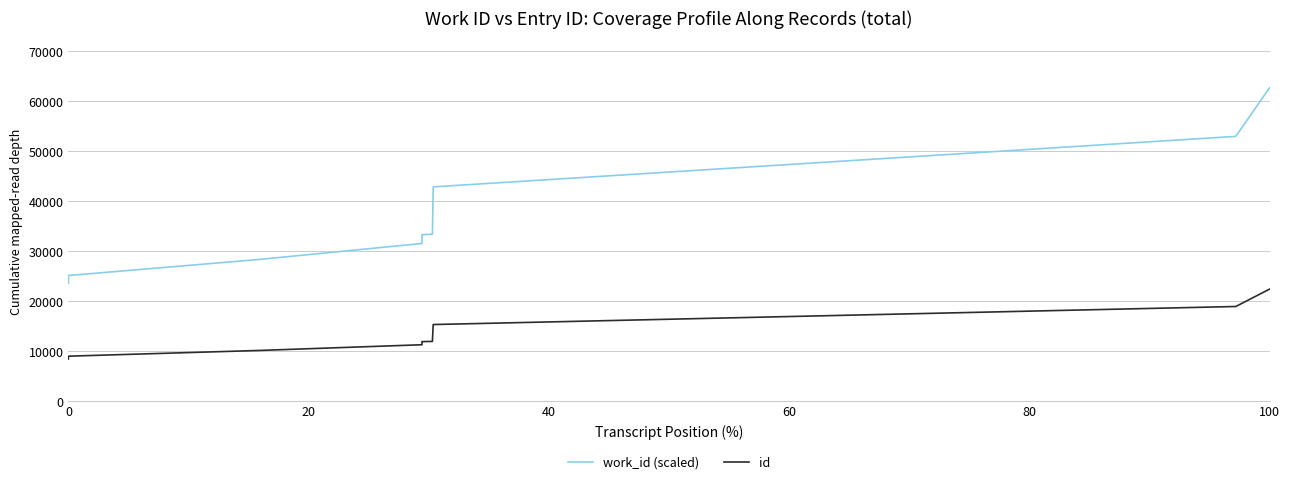

The id series shows 8412.5 at 0. True or false?

True